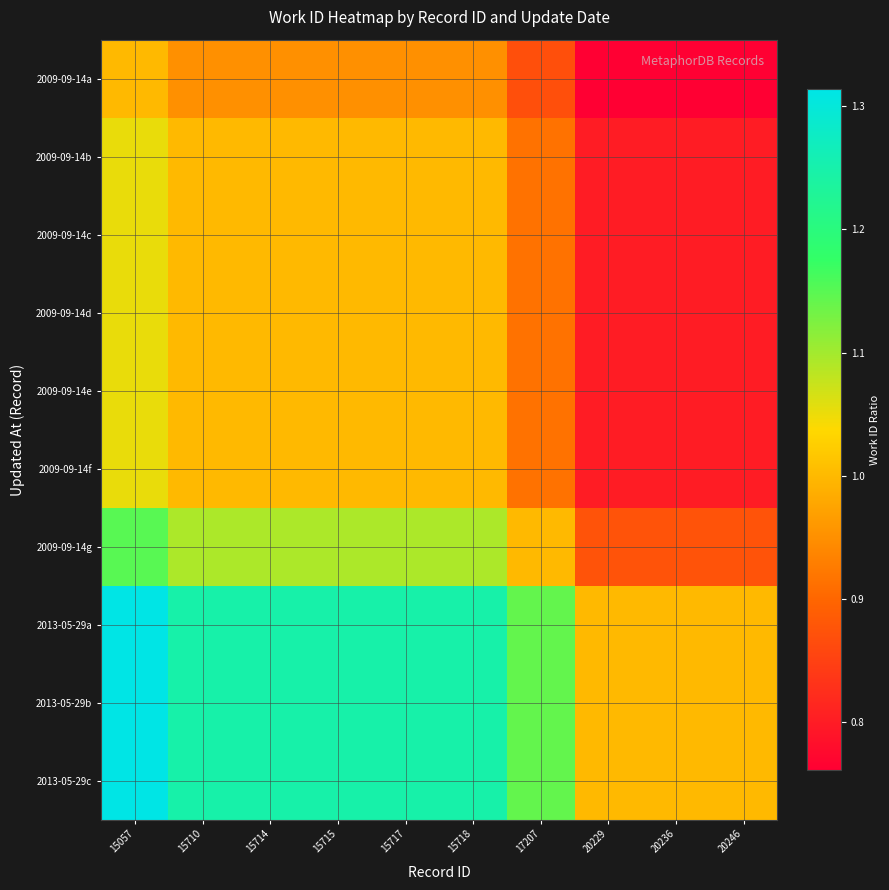

Rank the series at 15710 from highest to lowest value.

2013-05-29a, 2013-05-29b, 2013-05-29c, 2009-09-14g, 2009-09-14b, 2009-09-14c, 2009-09-14d, 2009-09-14e, 2009-09-14f, 2009-09-14a